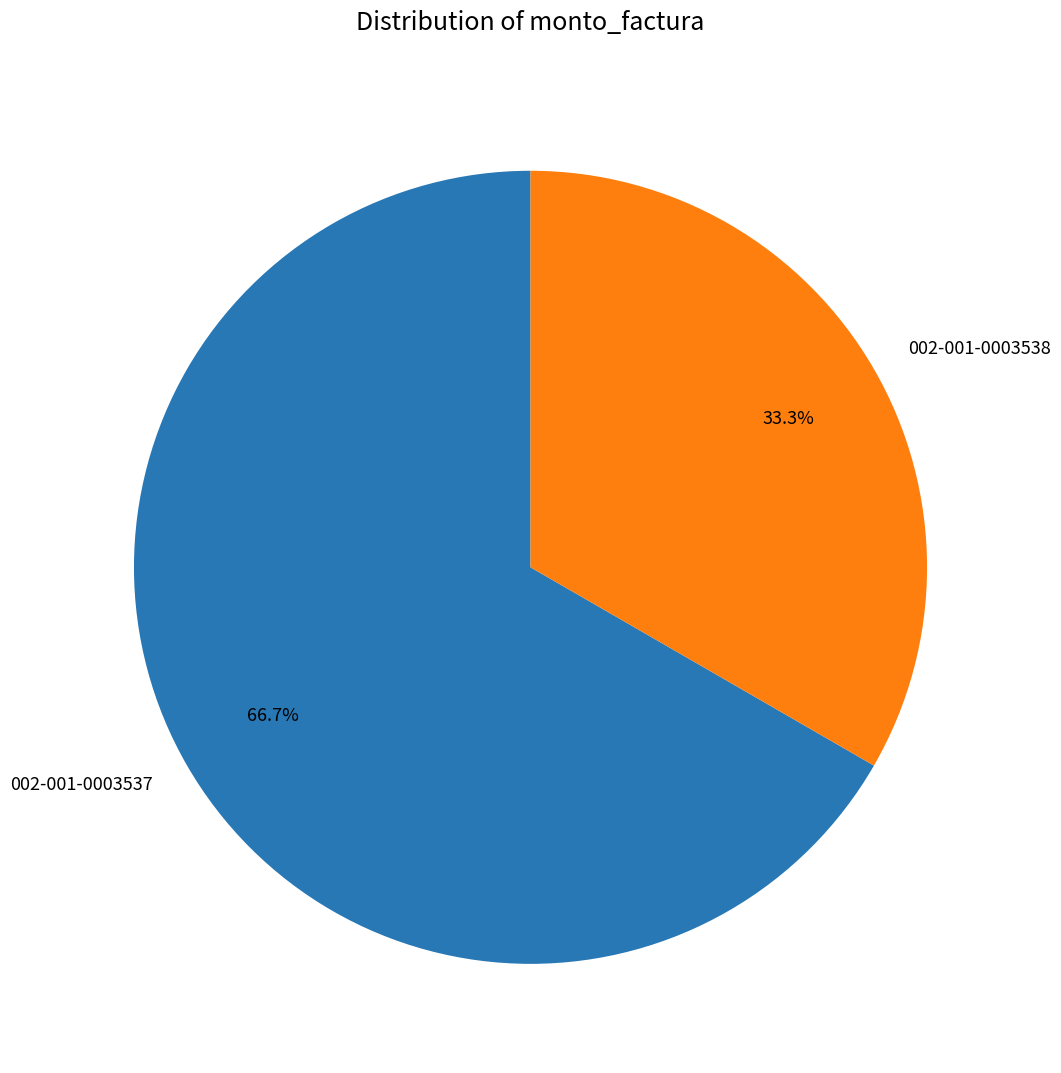

How many segments does this pie chart have?

2